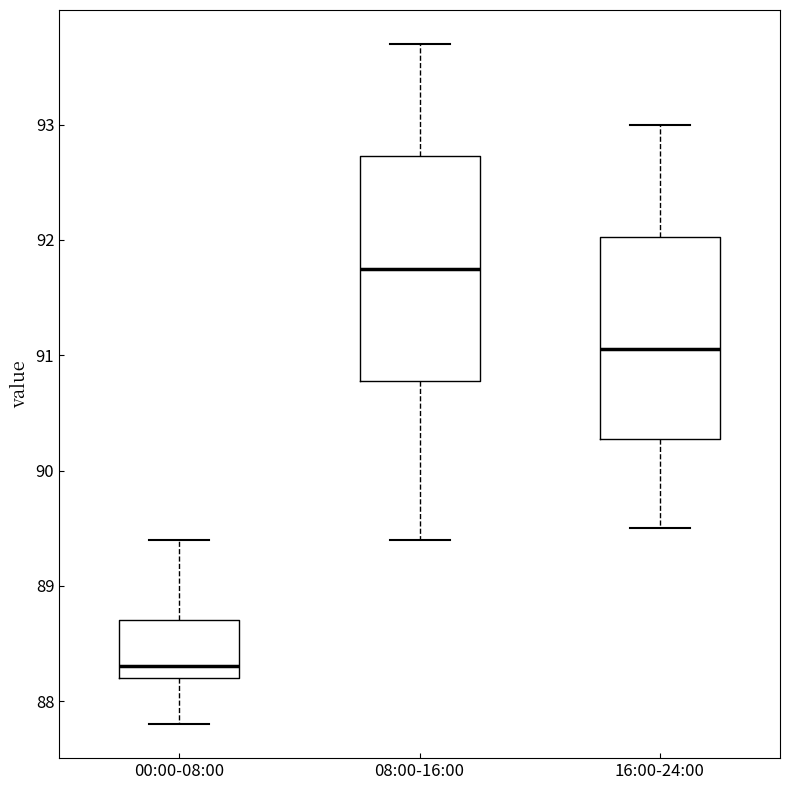

Reading left to right, transcribe this box plot: for each box, give where its median line is, the range the box spans, and where its two whiskers end, as read against the y-axis. The values are not printed on the chart, so give them approximately, as read against the axis.

00:00-08:00: median 88.3, box 88.2 to 88.7, whiskers 87.8 to 89.4
08:00-16:00: median 91.8, box 90.8 to 92.7, whiskers 89.4 to 93.7
16:00-24:00: median 91.1, box 90.3 to 92.0, whiskers 89.5 to 93.0